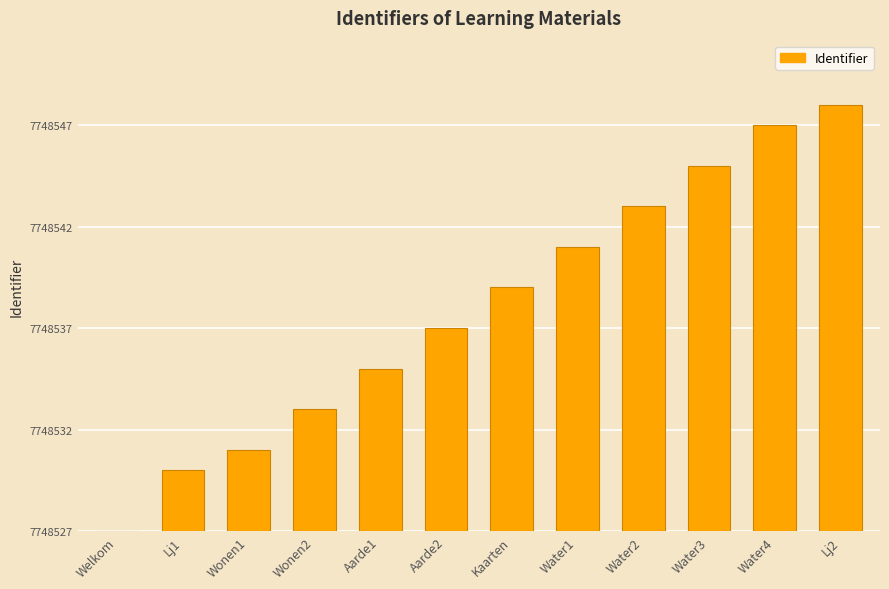

How many data points are less than 12?

6